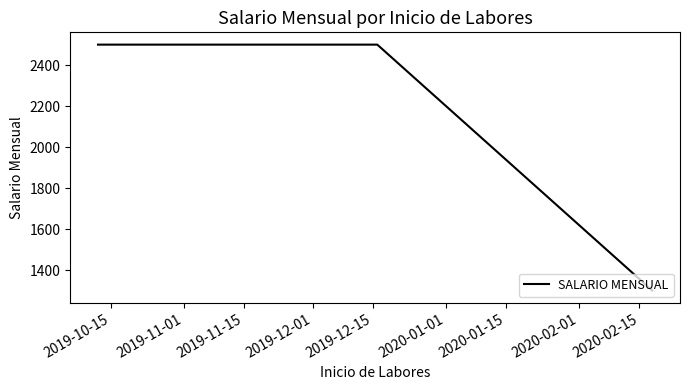

What is the difference between the maximum and minimum values?

1200